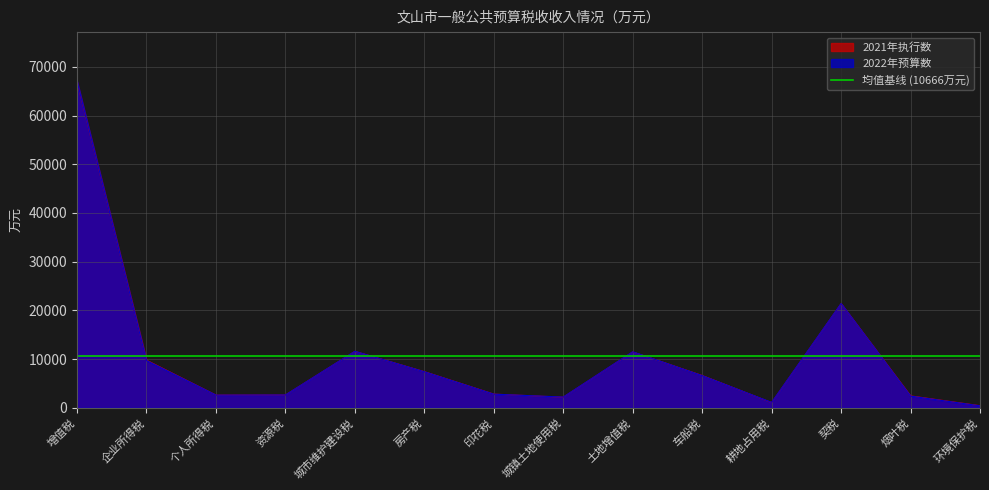

Rank the series by their average value, from lowest to highest.

2021年执行数, 2022年预算数